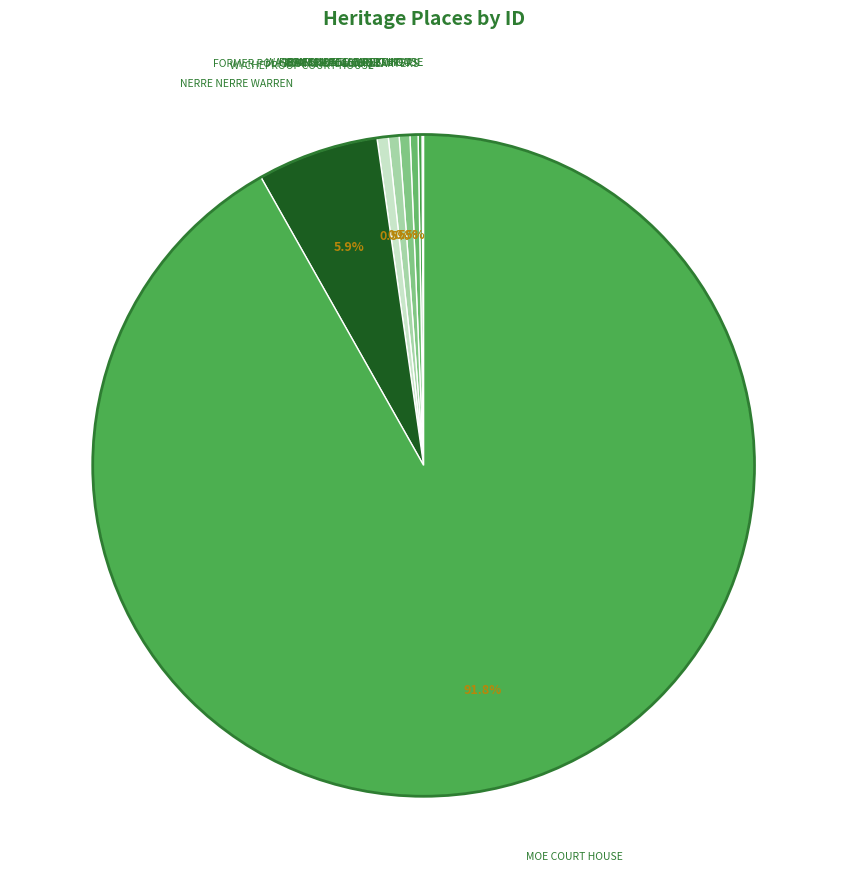

How many slices are in this pie chart?

9